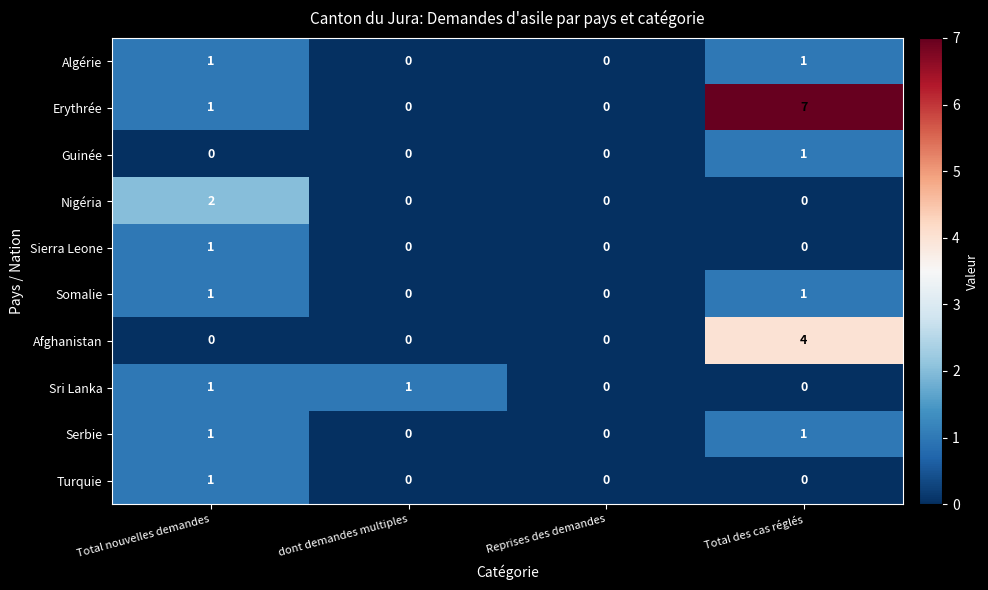

What is the greatest value displayed?

7